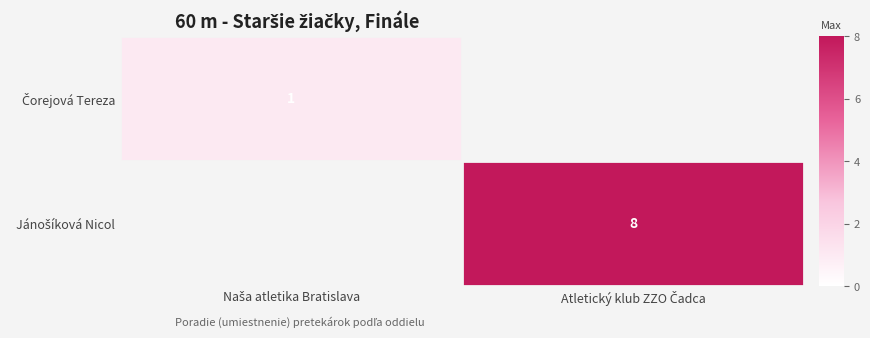

The value of Jánošíková Nicol at Atletický klub ZZO Čadca is 8.0. True or false?

True